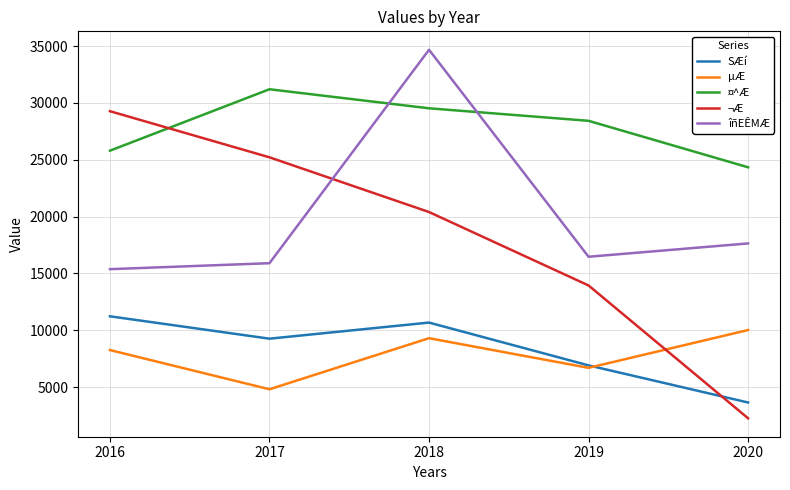

The ¬Æ series shows 9564.9 at 2017. True or false?

False